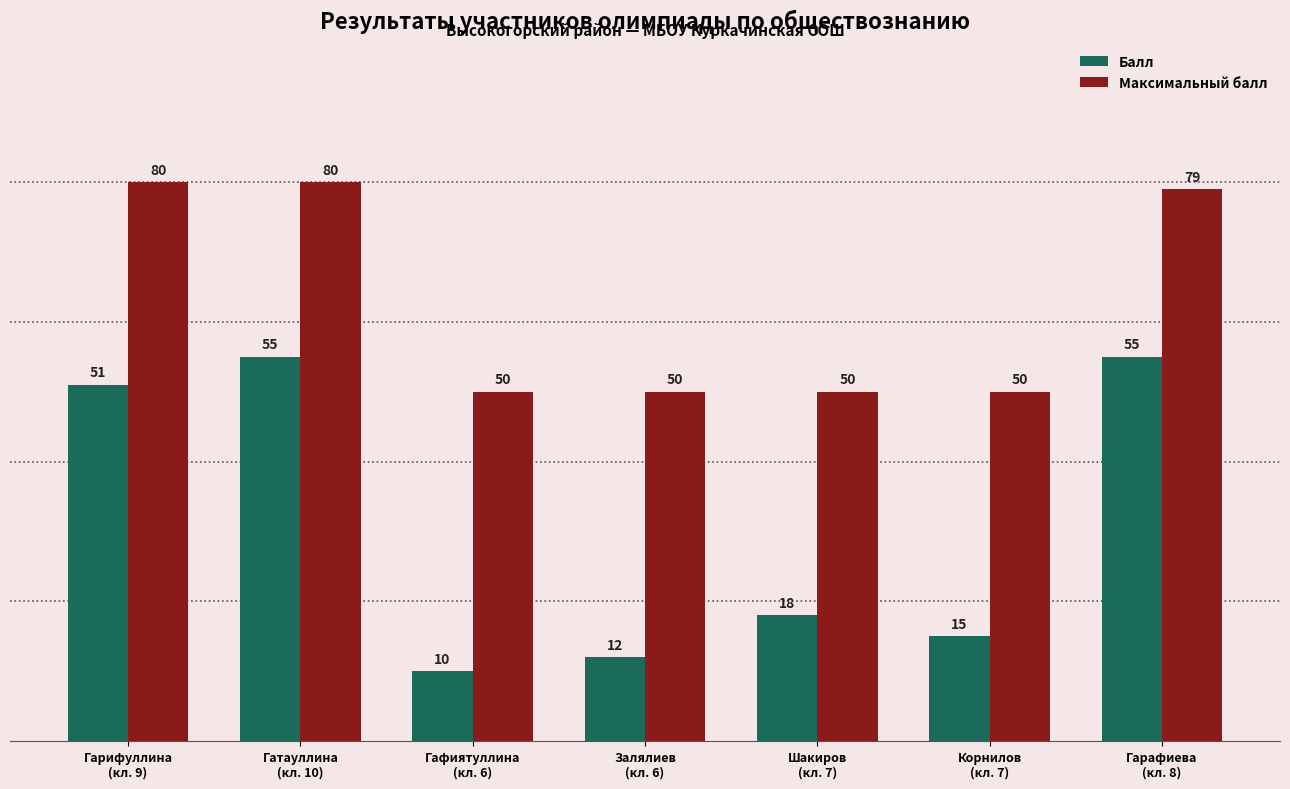

What is the label of the 5th bar from the left?

Шакиров
(кл. 7)